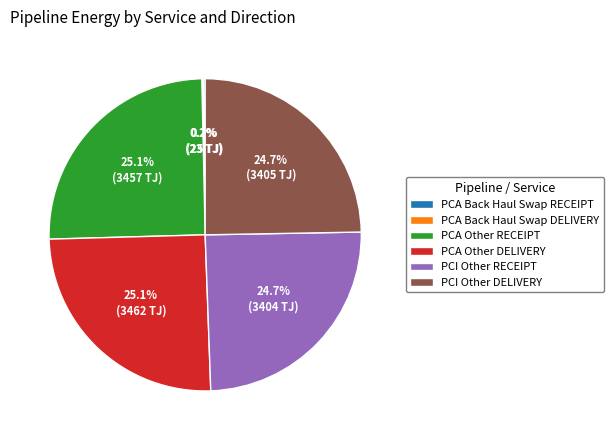

True or false: PCI Other RECEIPT accounts for 12% of the total.

False